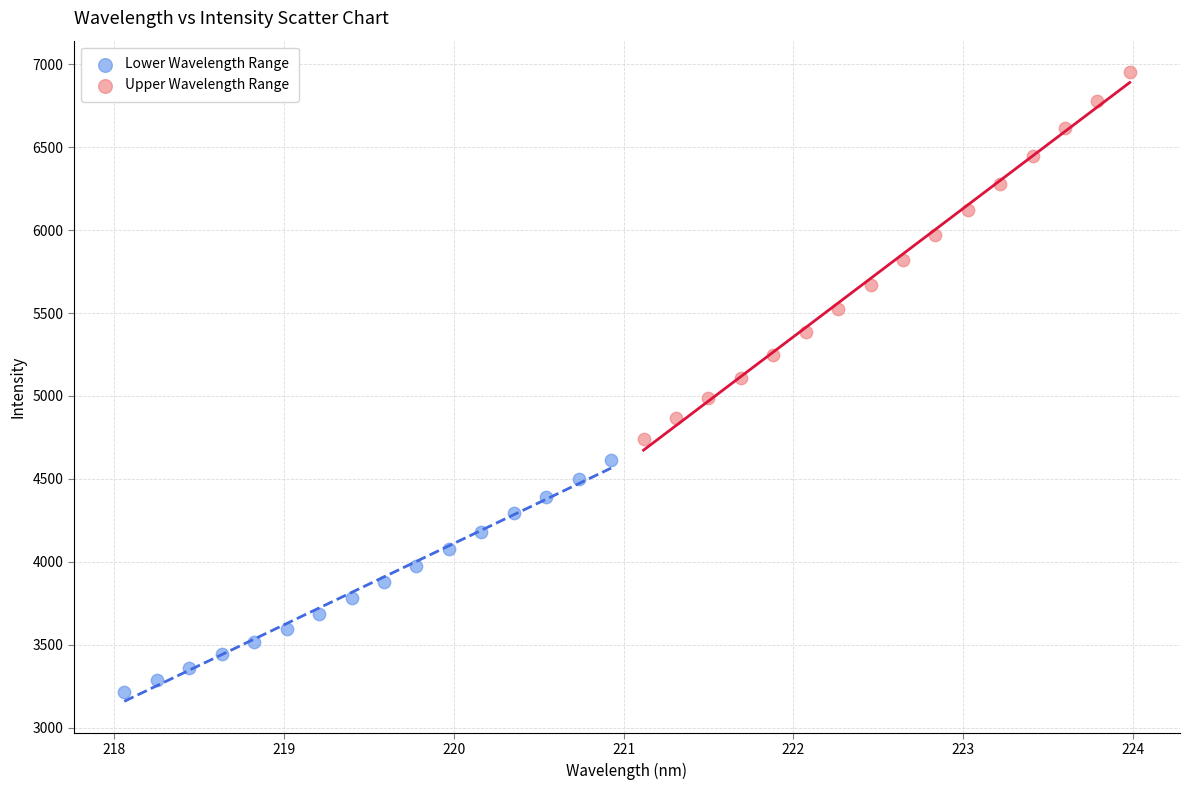

What are all the series names shown in the legend?

Lower Wavelength Range, Upper Wavelength Range